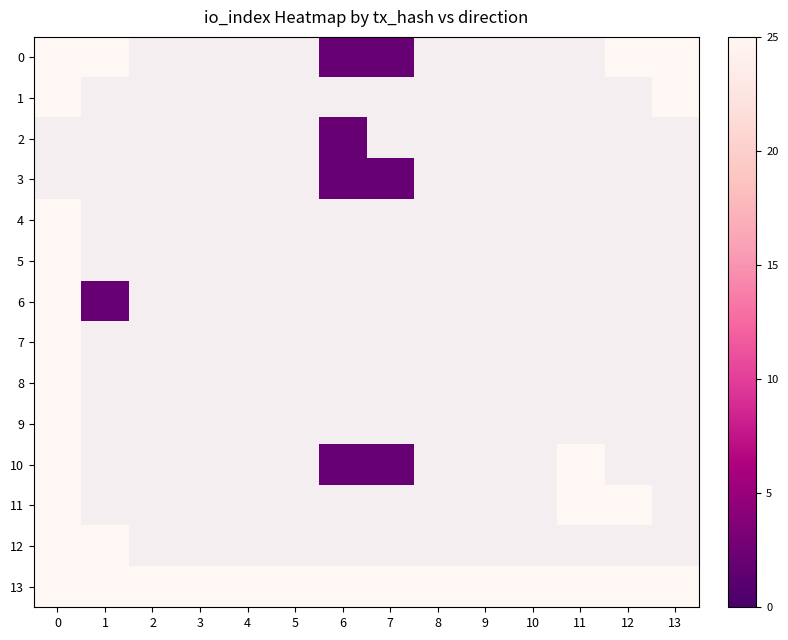

What is the approximate value of 13 at 3?

25.0